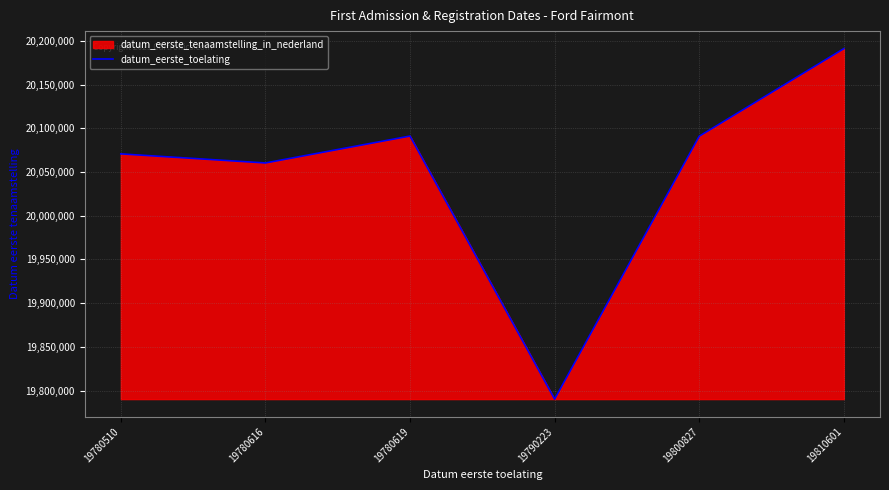

How many lines are shown in the chart?

1